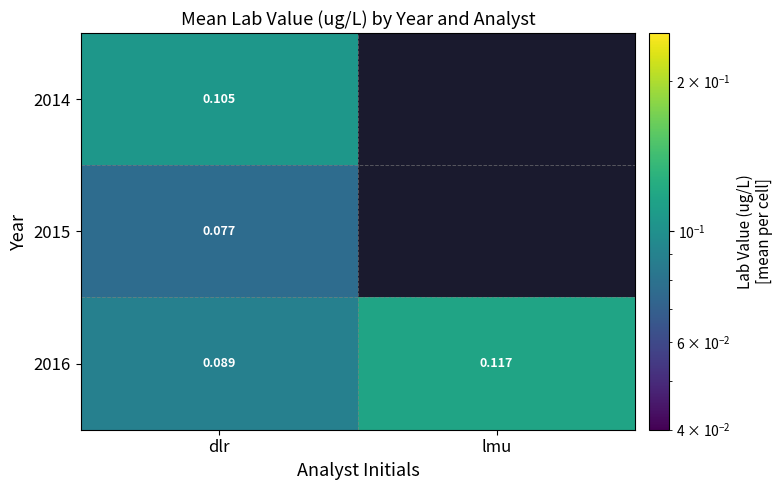

Rank the series at dlr from highest to lowest value.

2014, 2016, 2015